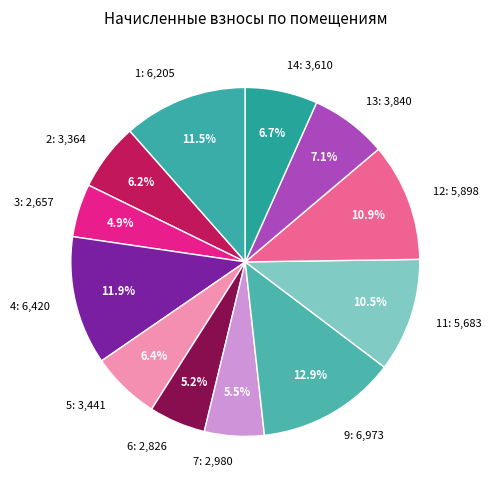

What portion of the pie excludes 12: 5,898?

89.1%